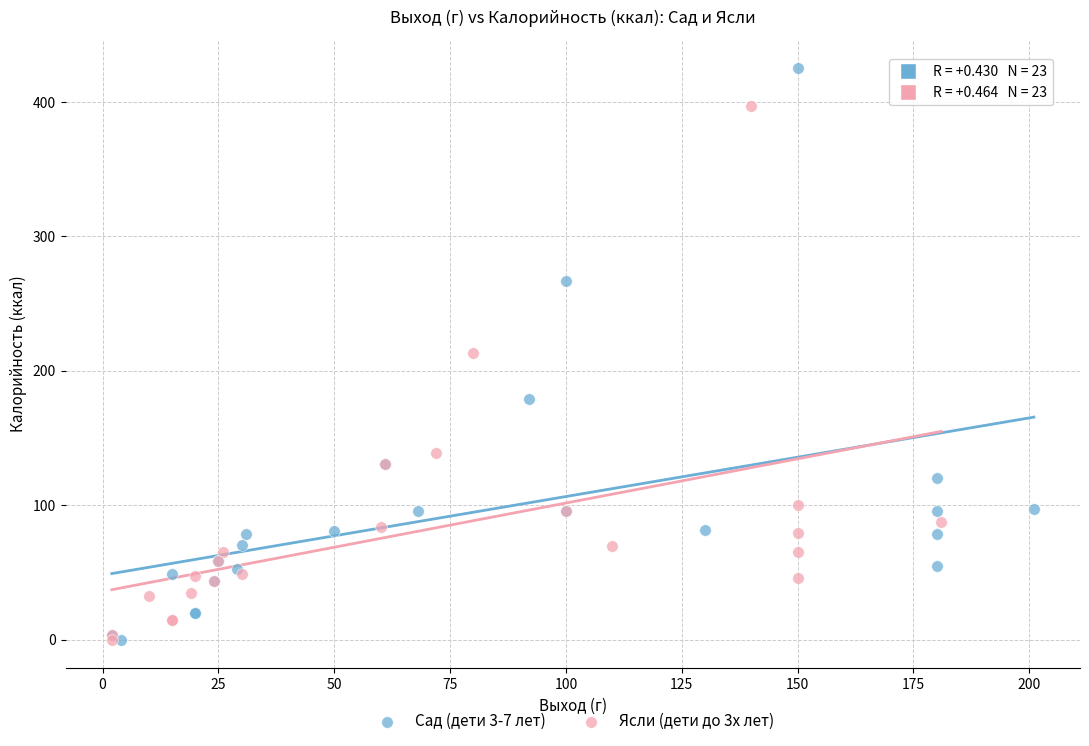

Which series has the widest spread of Y values?

Сад (дети 3-7 лет)